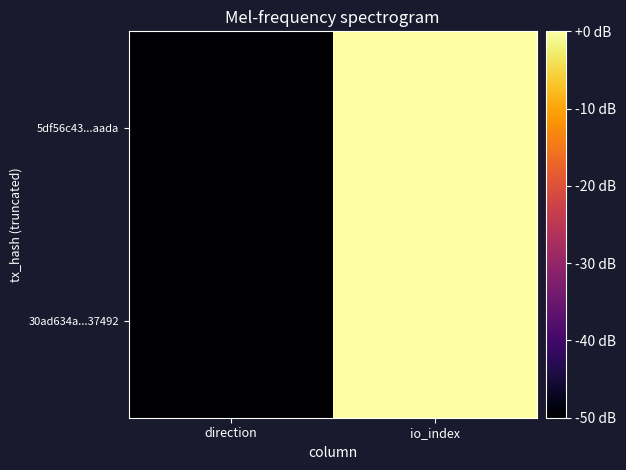

Reading left to right, list all the values displayed in this chart.

30ad634a...37492: direction=-50	io_index=0
5df56c43...aada: direction=-50	io_index=0